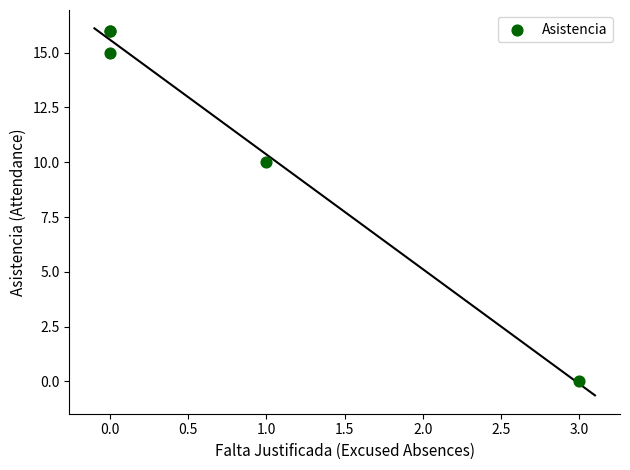

What Y value in the scatter plot is closest to 8?

10